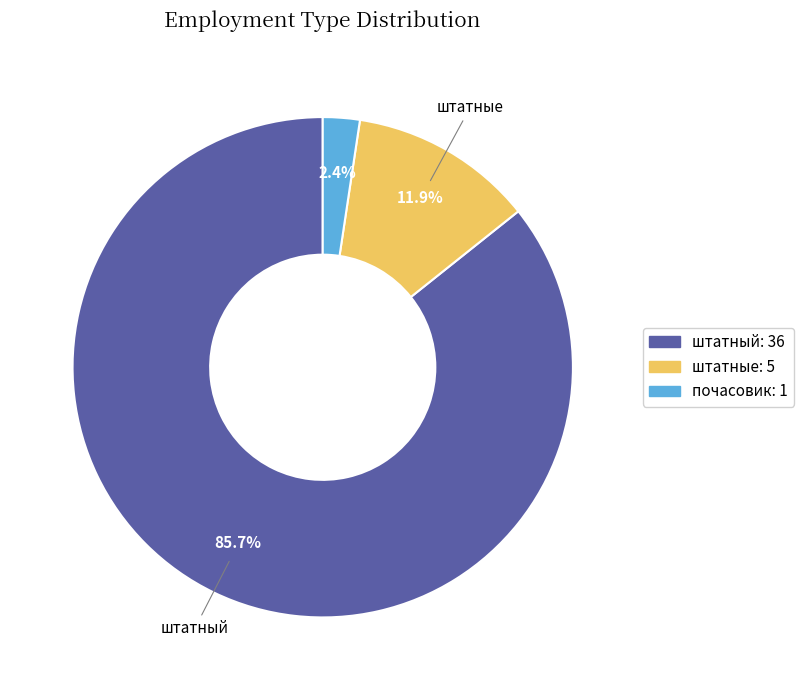

What is the smallest slice in the pie chart?

почасовик